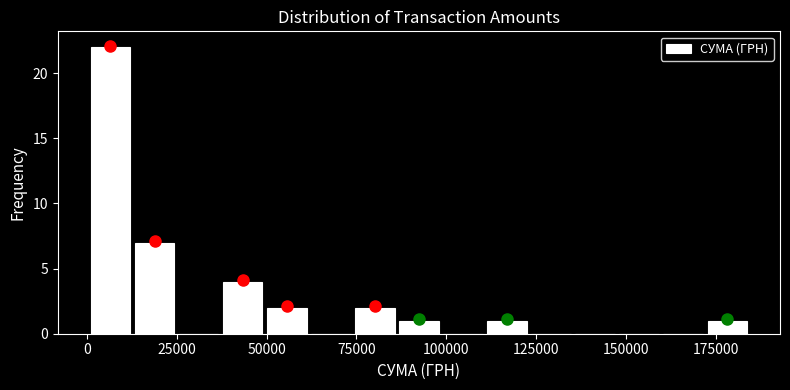

Around what value on the x-axis is the tallest bar? Give the approximate position of its centre, as read against the axis.

5000